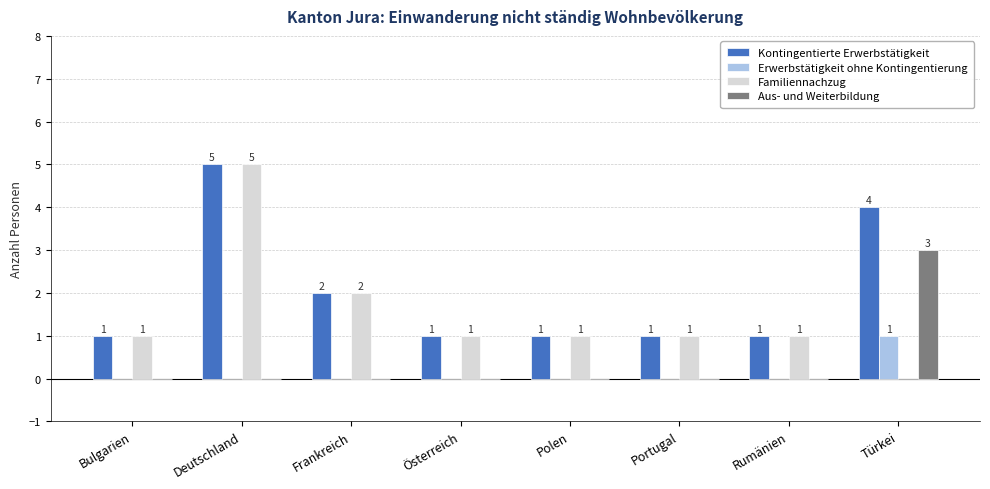

What is the maximum value shown in the chart?

5